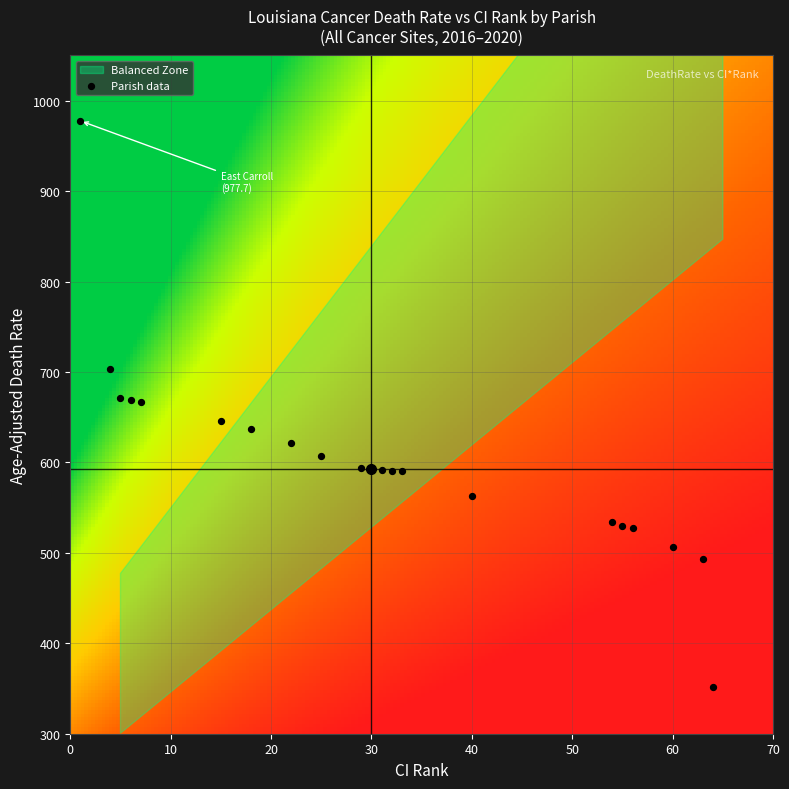

What is the range of X values (max minus min)?

63.0